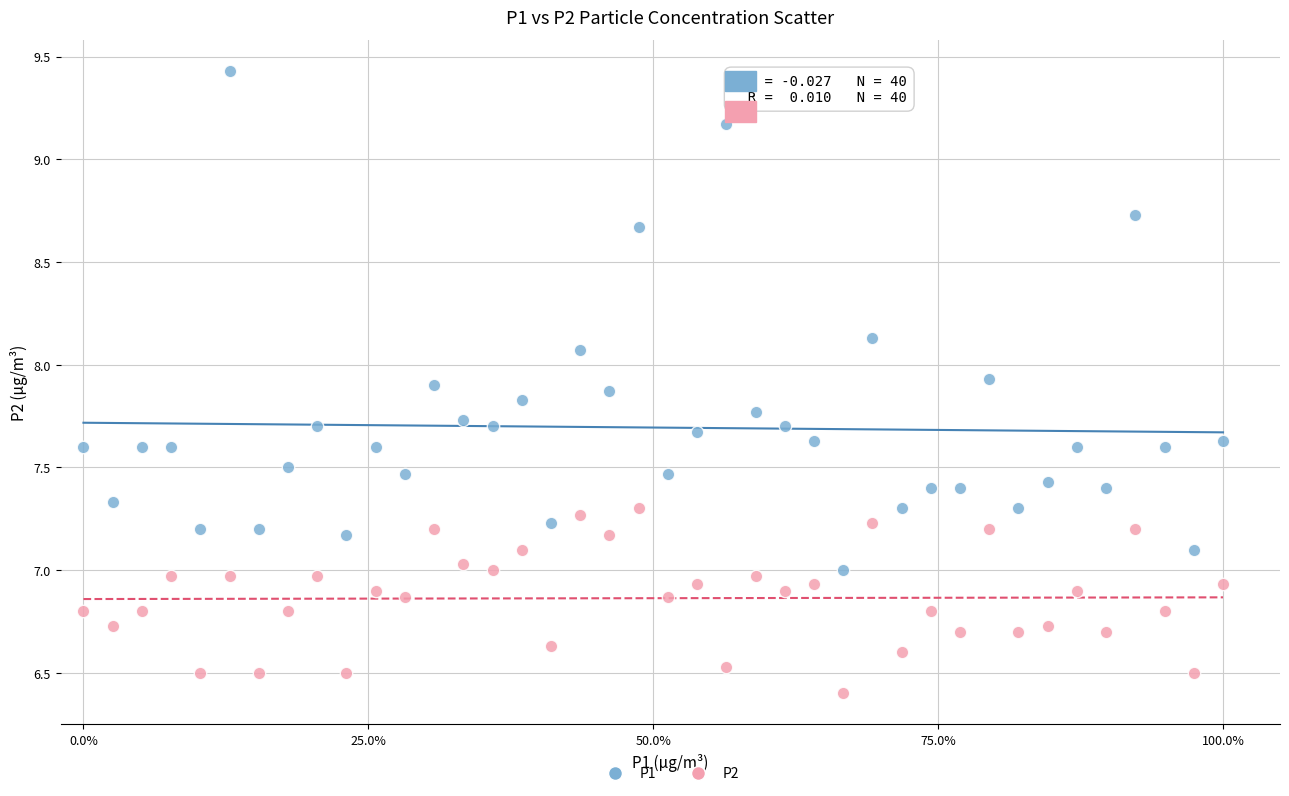

Which series contains the lowest Y value?

P2